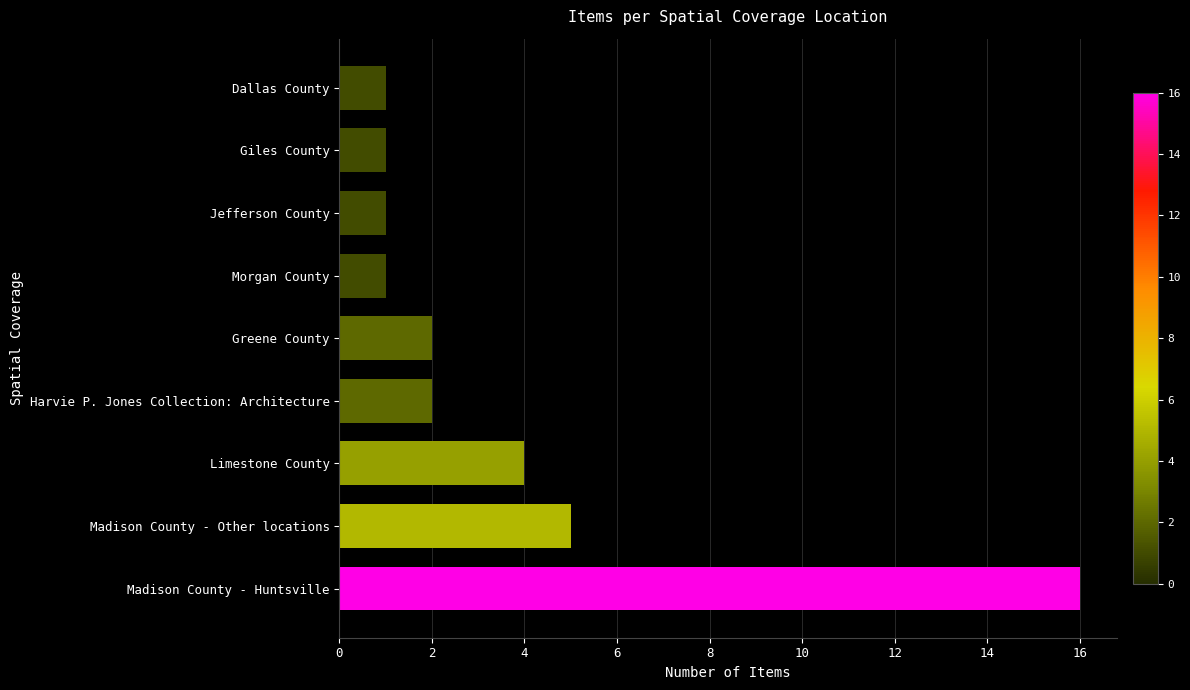

What is the greatest value displayed?

16